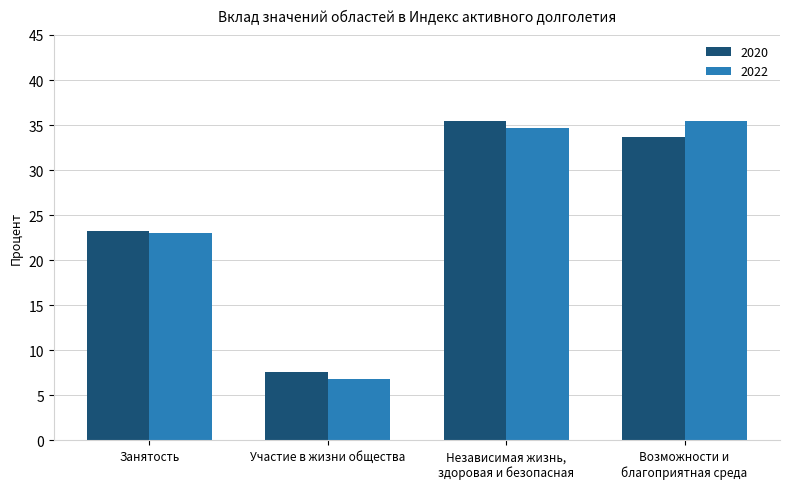

At Независимая жизнь,
здоровая и безопасная, list the series in order from largest to smallest.

2020, 2022